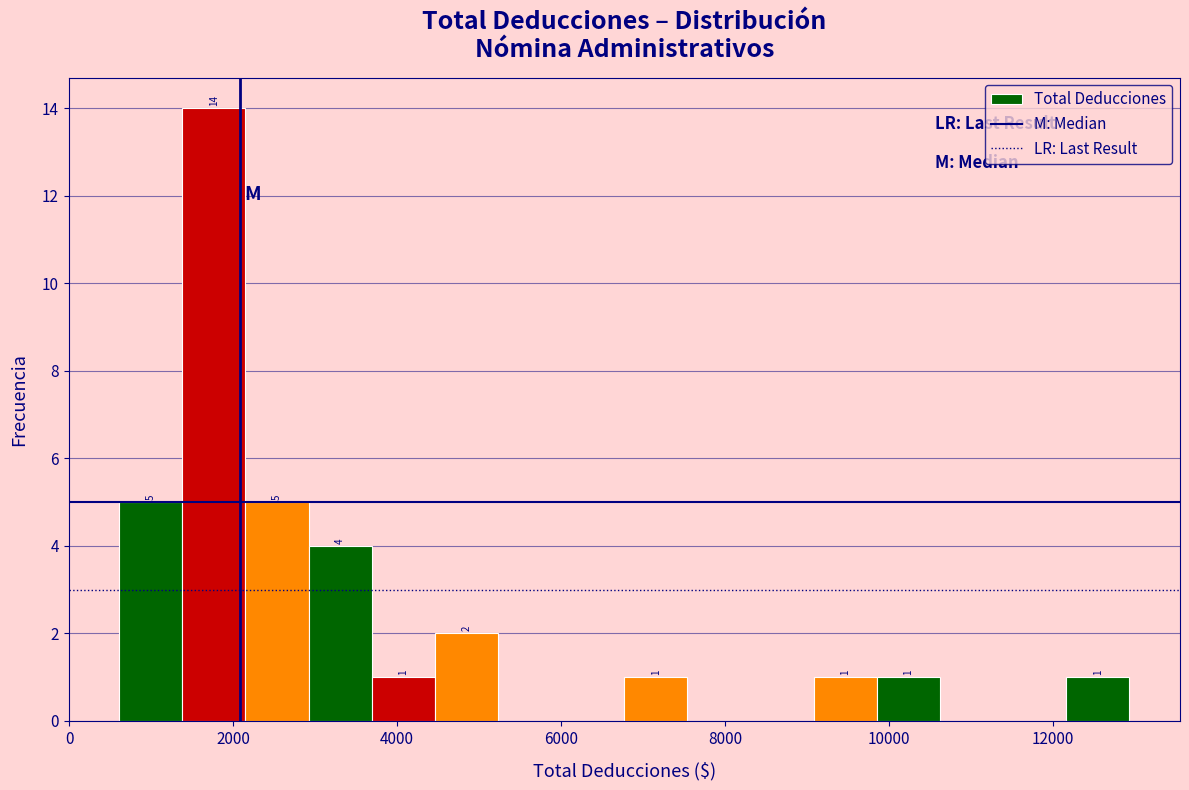

Read against the x-axis, roughly where is the centre of the tallest bar?

1800